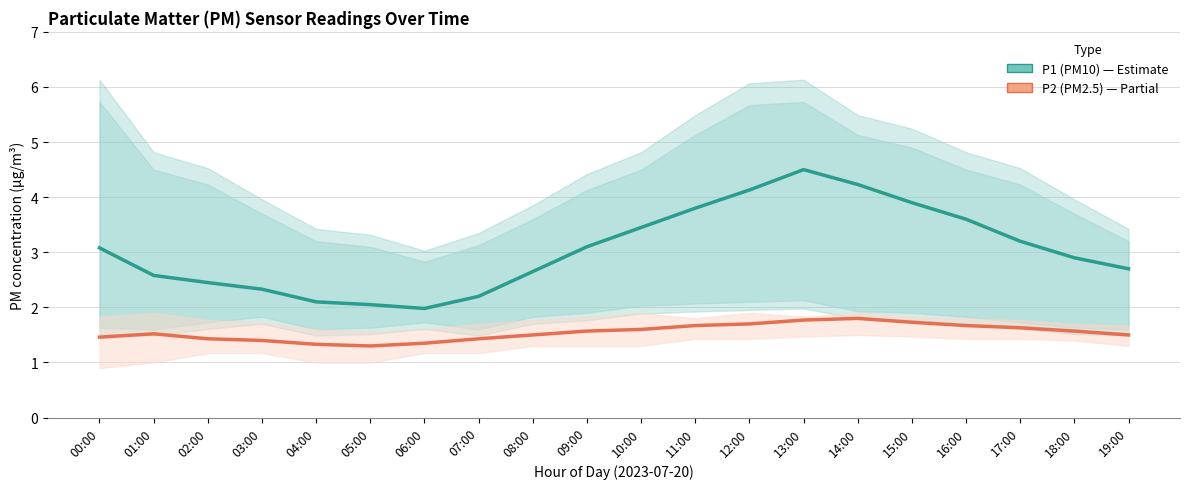

At which category is the sum across all series the highest?

13:00